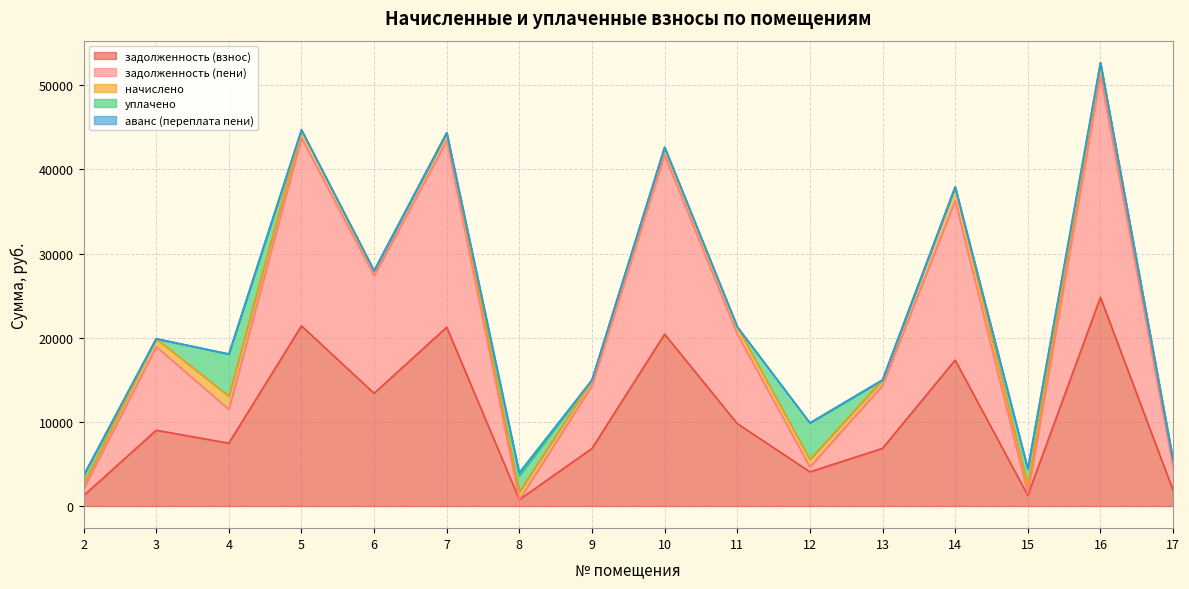

The value of уплачено at 10 is 3206.2. True or false?

False